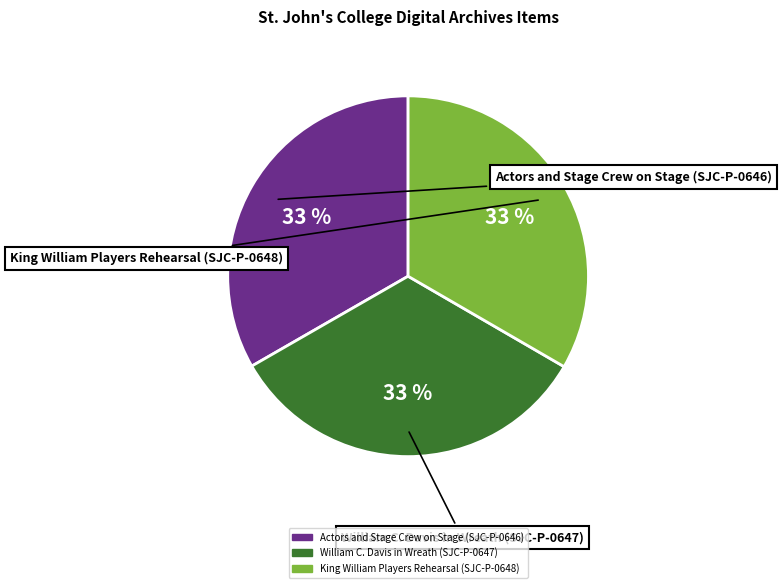

Rank the categories by value from lowest to highest.

Actors and Stage Crew on Stage (SJC-P-0646), William C. Davis in Wreath (SJC-P-0647), King William Players Rehearsal (SJC-P-0648)